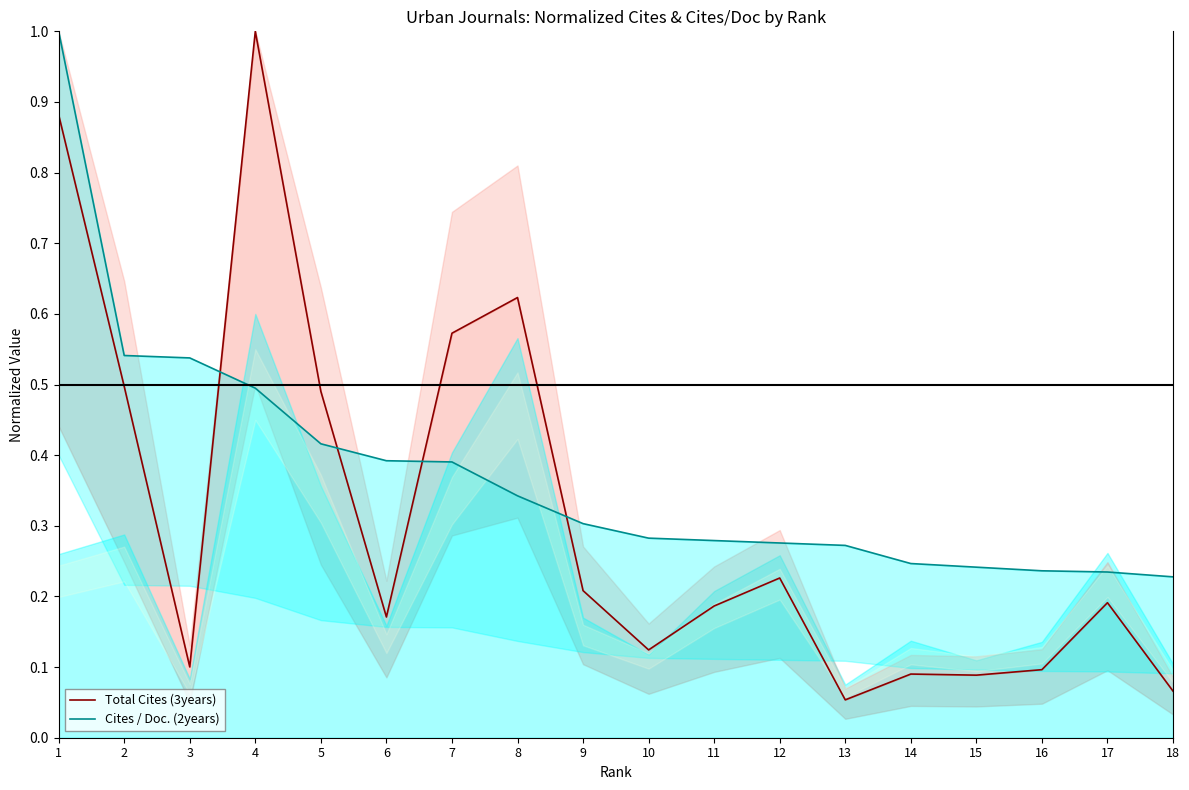

Rank the series at 13 from highest to lowest value.

Cites / Doc. (2years), Total Cites (3years)